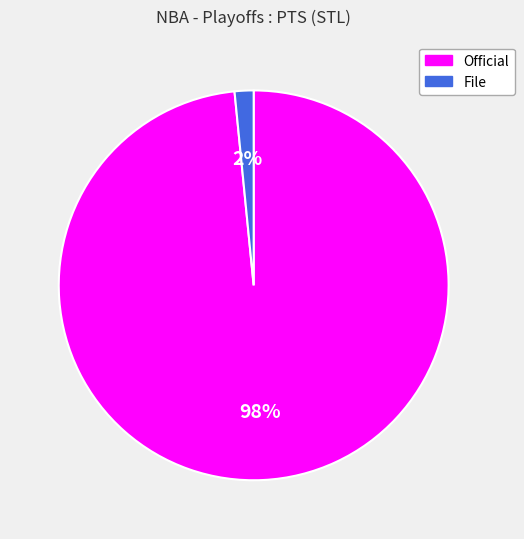

Is the sum of File and Official greater than half?

Yes